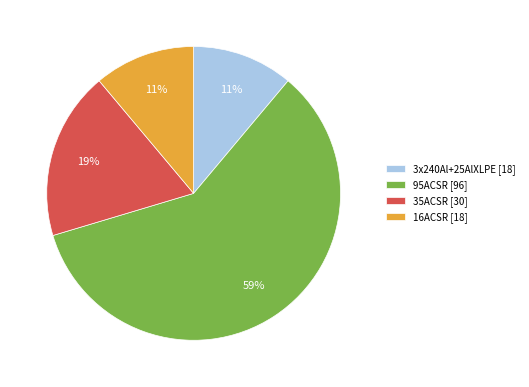

What percentage is the 95ACSR slice, to the nearest percent?

59%